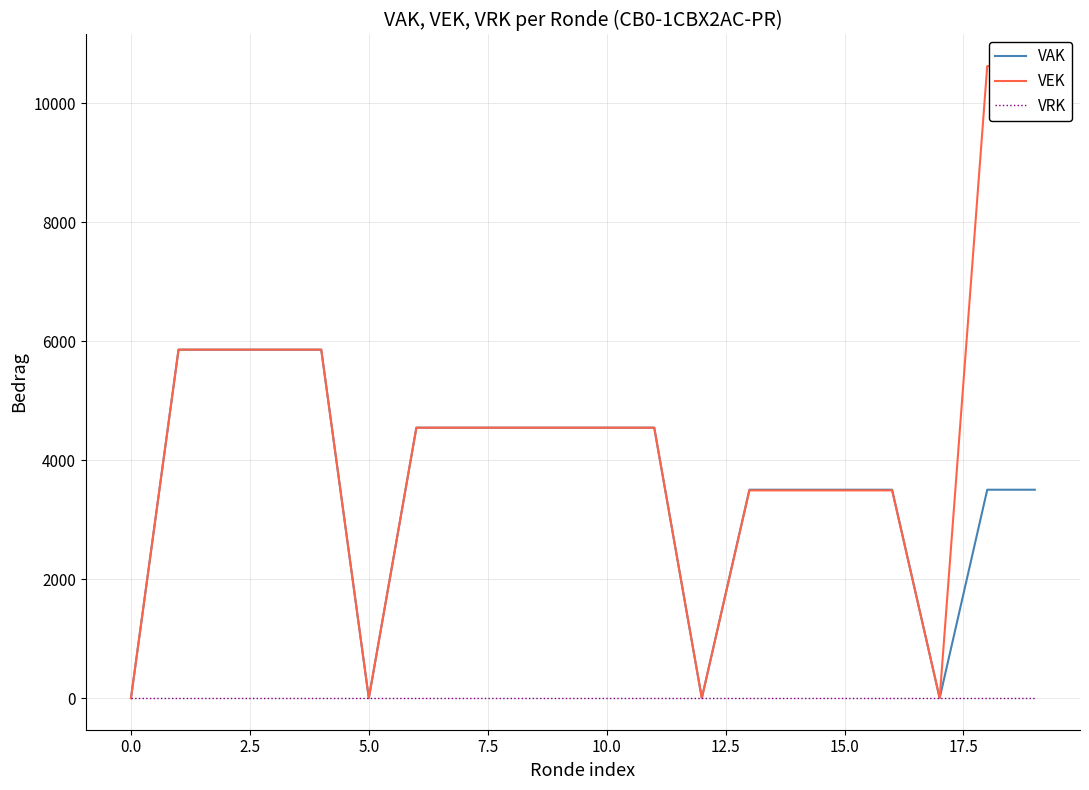

What is the approximate value of VAK at 11?

4547